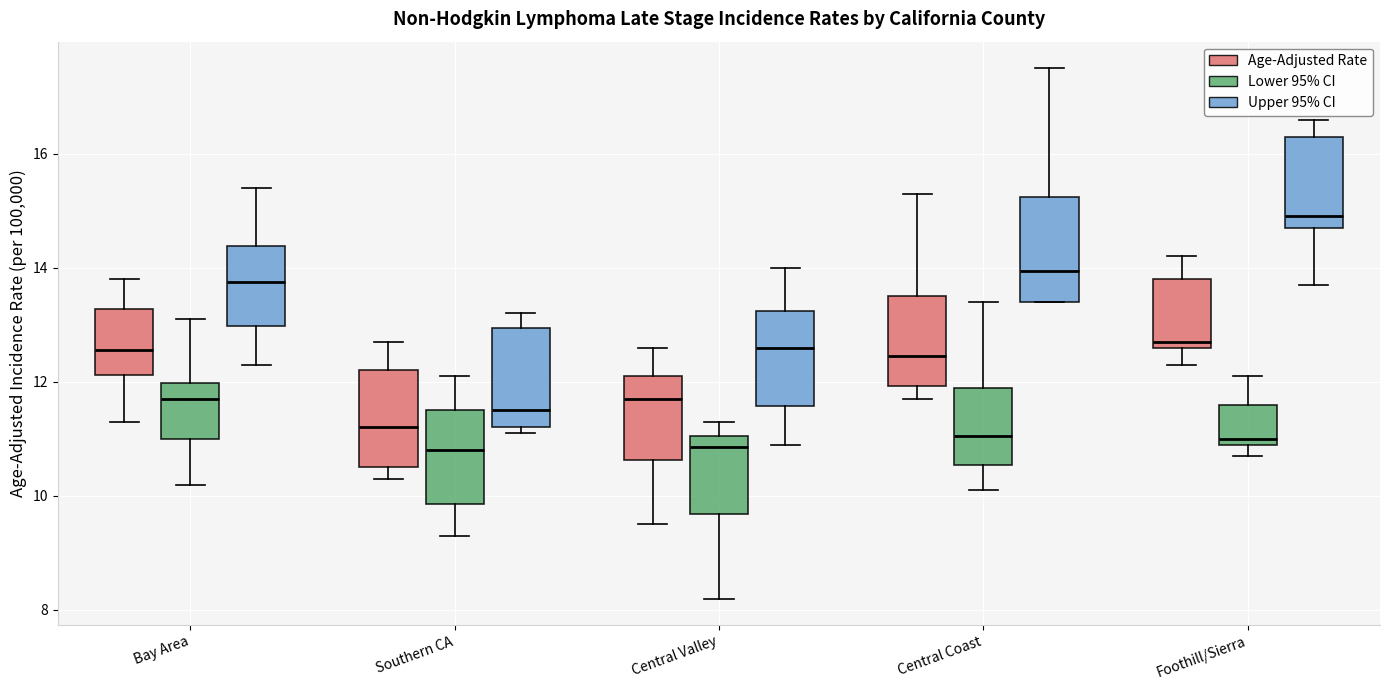

Reading left to right, read every box against the y-axis: the position of its median line, the range the box covers, and the ends of its whiskers. The values are not printed on the chart, so give them approximately, as read against the axis.

Bay Area (Age-Adjusted Rate): median 12.6, box 12.2 to 13.2, whiskers 11.4 to 13.8
Bay Area (Lower 95% CI): median 11.8, box 11.0 to 12.0, whiskers 10.2 to 13.2
Bay Area (Upper 95% CI): median 13.8, box 13.0 to 14.4, whiskers 12.4 to 15.4
Southern CA (Age-Adjusted Rate): median 11.2, box 10.6 to 12.2, whiskers 10.4 to 12.8
Southern CA (Lower 95% CI): median 10.8, box 9.8 to 11.6, whiskers 9.4 to 12.2
Southern CA (Upper 95% CI): median 11.6, box 11.2 to 13.0, whiskers 11.2 (just below the box's lower edge) to 13.2
Central Valley (Age-Adjusted Rate): median 11.8, box 10.6 to 12.2, whiskers 9.6 to 12.6
Central Valley (Lower 95% CI): median 10.8, box 9.6 to 11.0, whiskers 8.2 to 11.4
Central Valley (Upper 95% CI): median 12.6, box 11.6 to 13.2, whiskers 11.0 to 14.0
Central Coast (Age-Adjusted Rate): median 12.4, box 12.0 to 13.6, whiskers 11.8 to 15.4
Central Coast (Lower 95% CI): median 11.0, box 10.6 to 12.0, whiskers 10.2 to 13.4
Central Coast (Upper 95% CI): median 14.0, box 13.4 to 15.2, whiskers 13.4 to 17.6
Foothill/Sierra (Age-Adjusted Rate): median 12.8, box 12.6 to 13.8, whiskers 12.4 to 14.2
Foothill/Sierra (Lower 95% CI): median 11.0 (just above the box's lower edge), box 11.0 to 11.6, whiskers 10.8 to 12.2
Foothill/Sierra (Upper 95% CI): median 15.0, box 14.8 to 16.4, whiskers 13.8 to 16.6